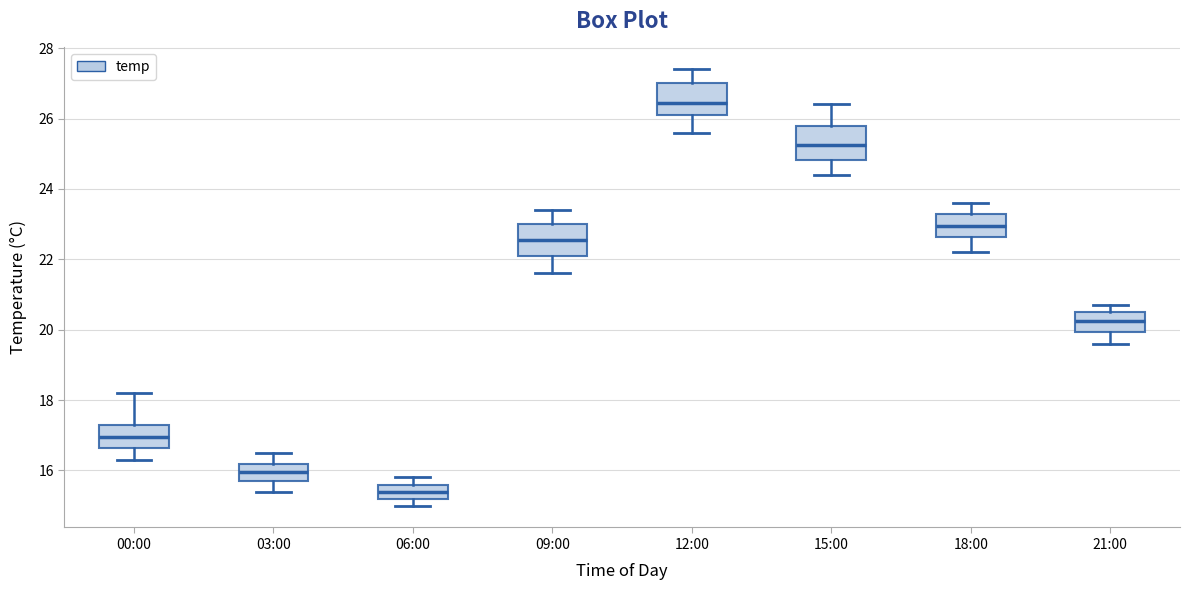

Reading left to right, read every box against the y-axis: the position of its median line, the range the box covers, and the ends of its whiskers. The values are not printed on the chart, so give them approximately, as read against the axis.

00:00: median 17.0, box 16.6 to 17.4, whiskers 16.4 to 18.2
03:00: median 16.0, box 15.8 to 16.2, whiskers 15.4 to 16.6
06:00: median 15.4, box 15.2 to 15.6, whiskers 15.0 to 15.8
09:00: median 22.6, box 22.2 to 23.0, whiskers 21.6 to 23.4
12:00: median 26.4, box 26.2 to 27.0, whiskers 25.6 to 27.4
15:00: median 25.2, box 24.8 to 25.8, whiskers 24.4 to 26.4
18:00: median 23.0, box 22.6 to 23.2, whiskers 22.2 to 23.6
21:00: median 20.2, box 20.0 to 20.6, whiskers 19.6 to 20.8